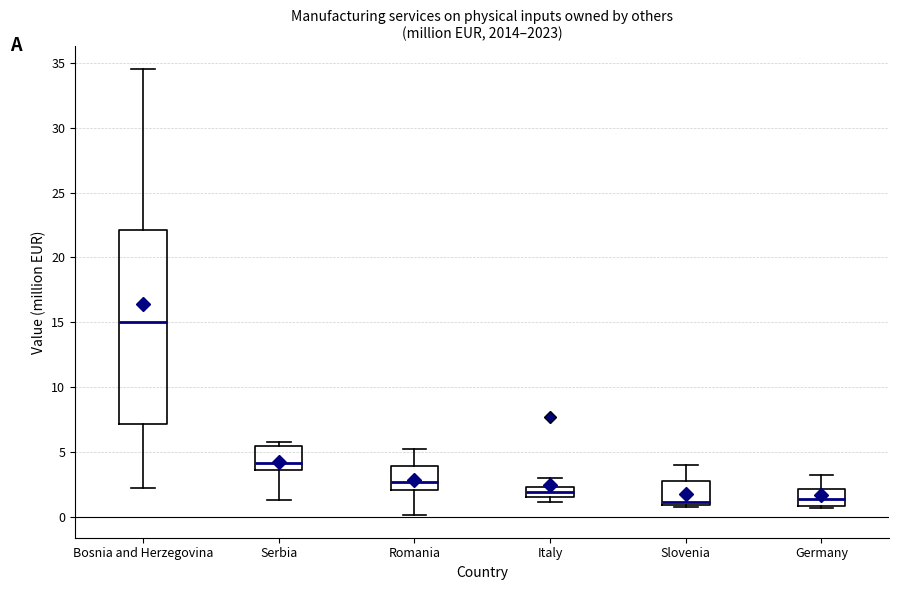

Which box is the tallest, from its lower edge to its upper edge?

Bosnia and Herzegovina